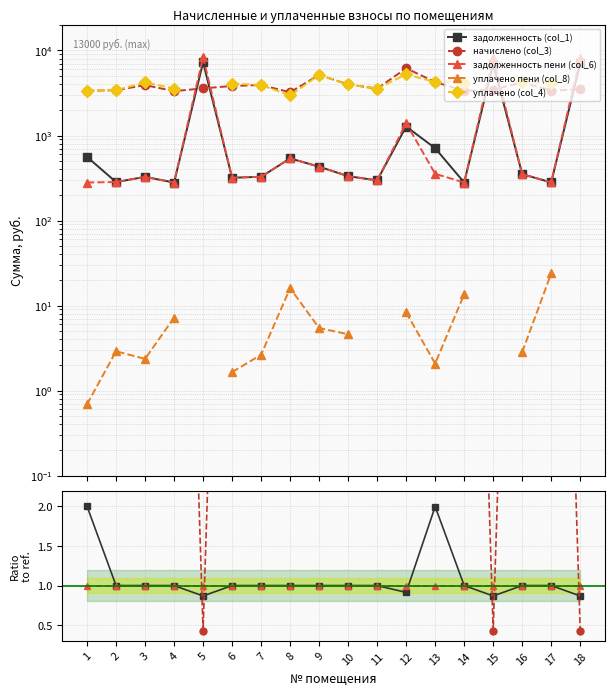

The value of уплачено (col_4) at 12 is 2.0. True or false?

False